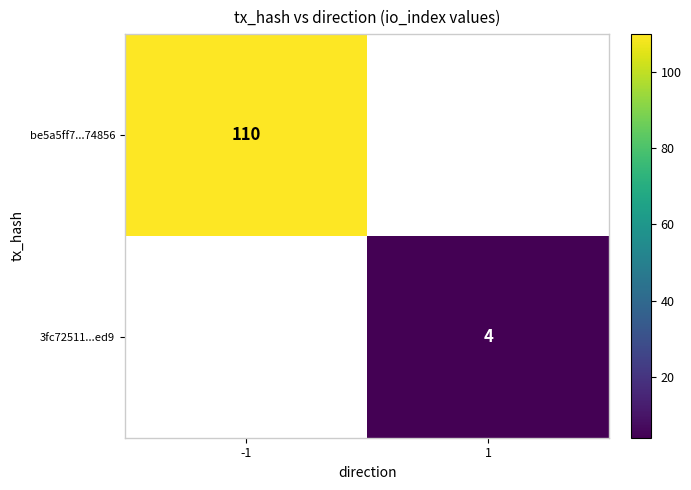

True or false: be5a5ff7...74856 has a value of 110 at -1.

True